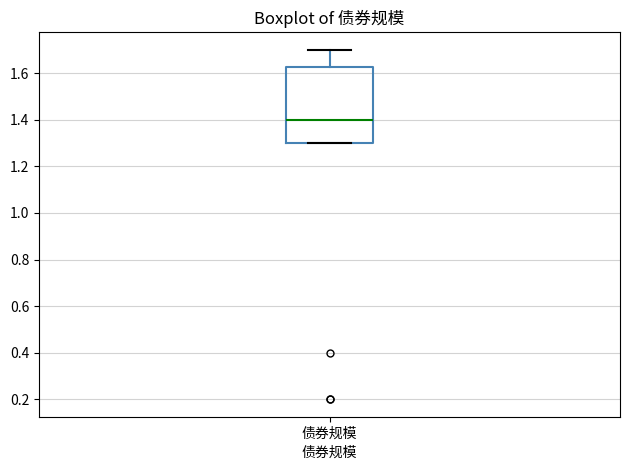

Where is the upper edge of the box for 债券规模 on the y-axis? The values are not printed on the chart, so give them approximately, as read against the axis.

1.62